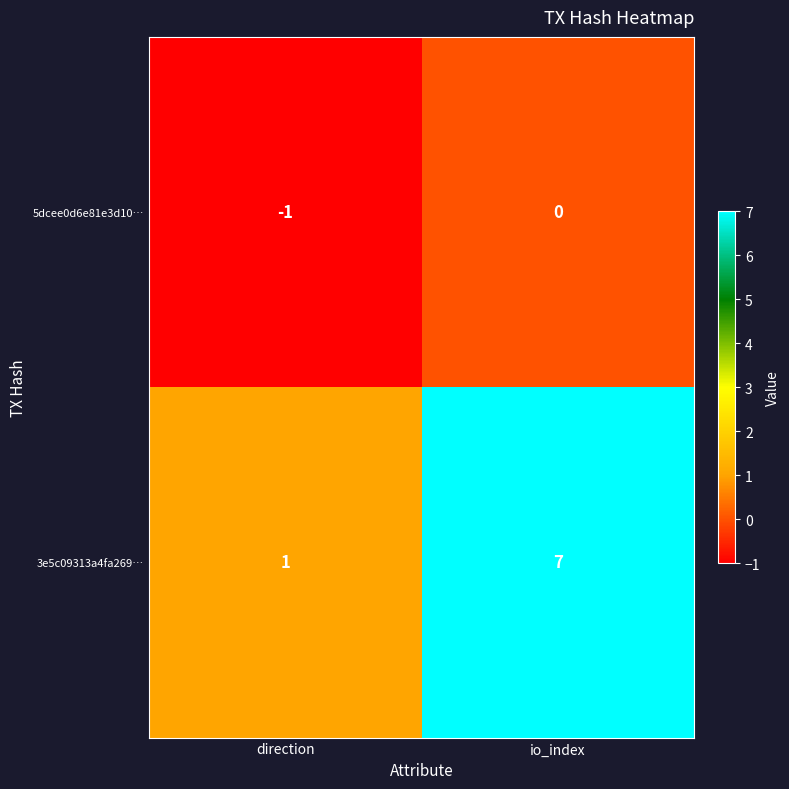

Which series changed the most between direction and io_index?

3e5c09313a4fa269…